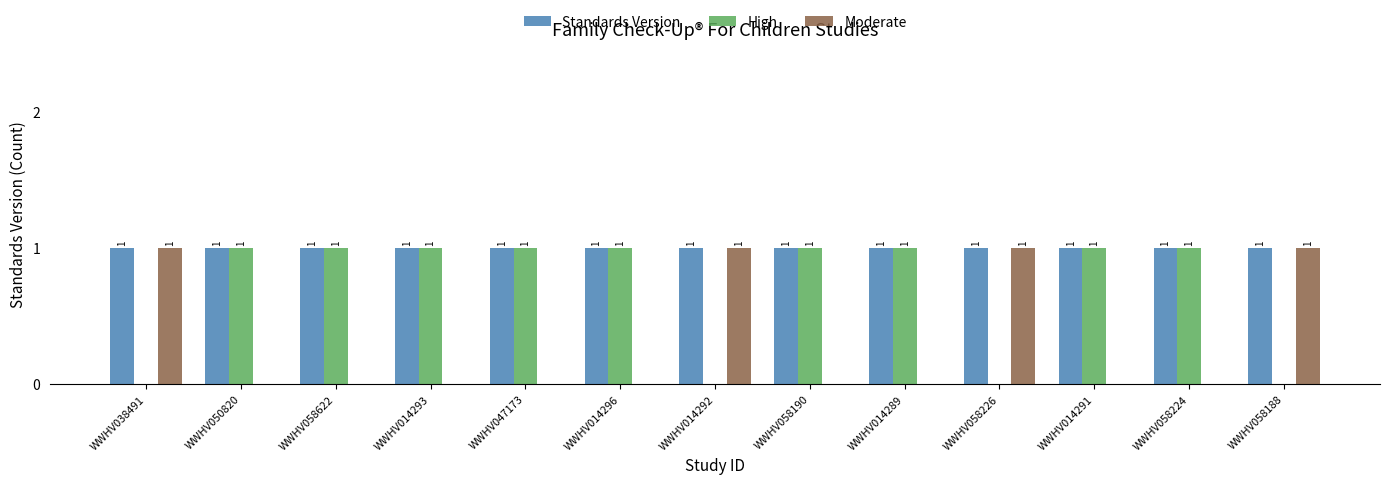

What is the spread (max minus min) of values at WWHV014296?

1